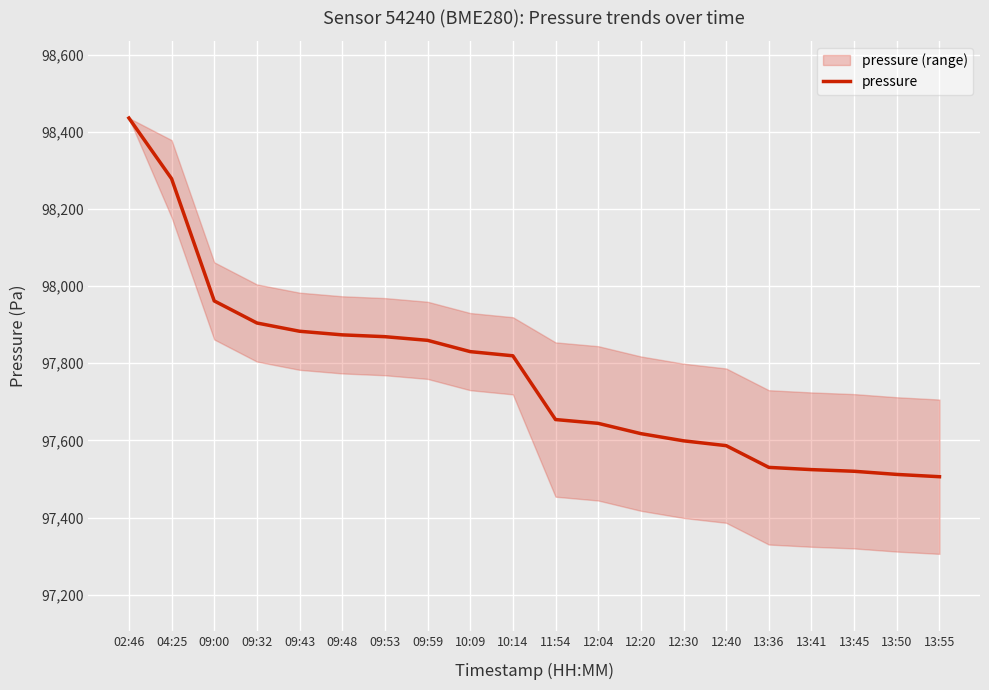

Approximately how many times larger is the value at 09:43 compared to 02:46?

1.0